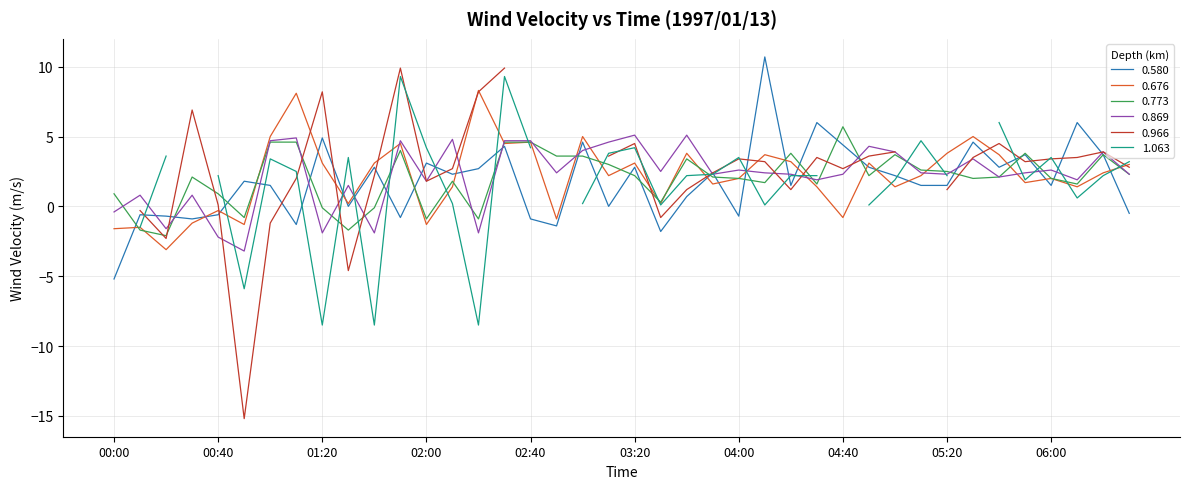

Is it true that 0.773 equals 5.5 at 05:00?

False